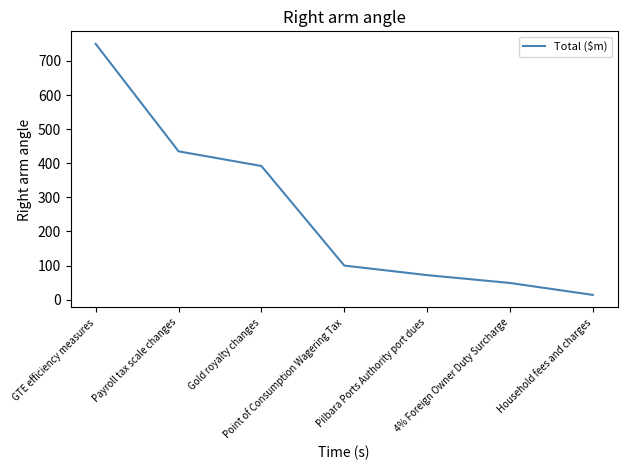

How many series are shown in this chart?

1